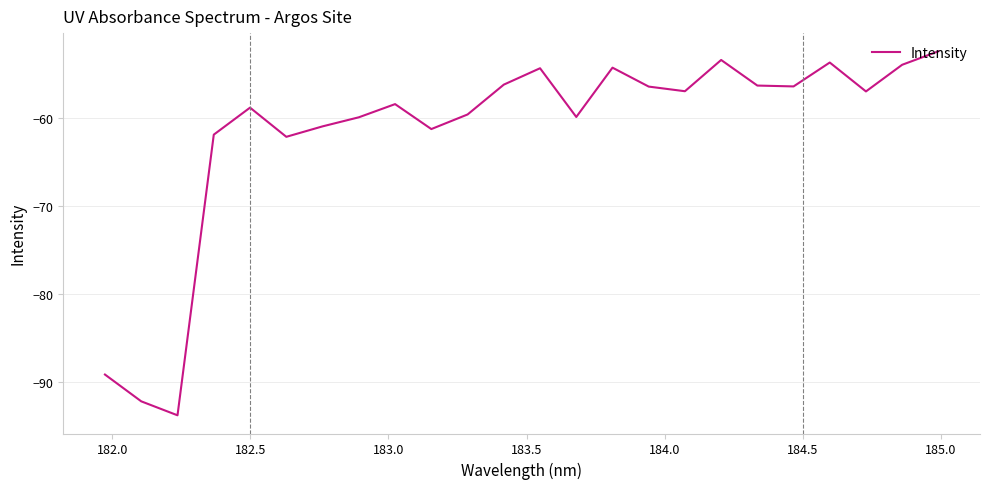

What is the smallest value displayed?

-93.8